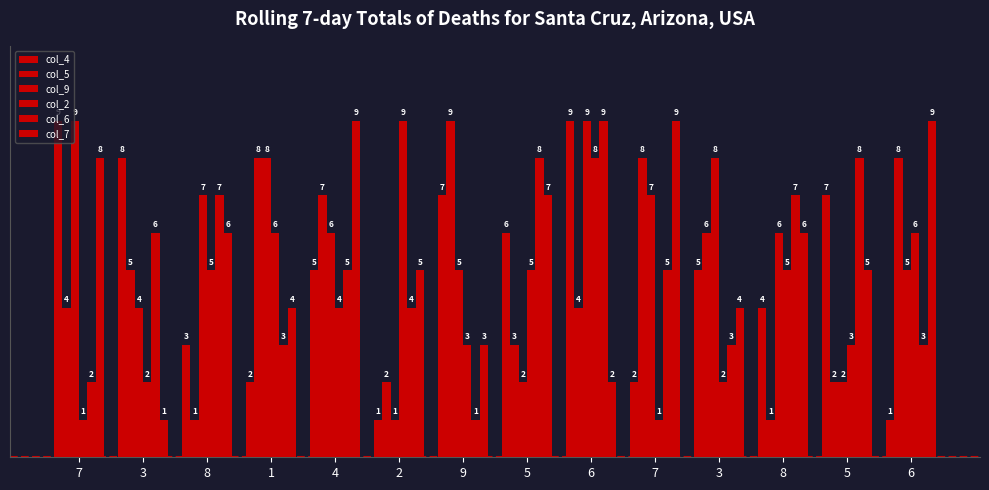

The value of col_2 at 5 is 2. True or false?

False